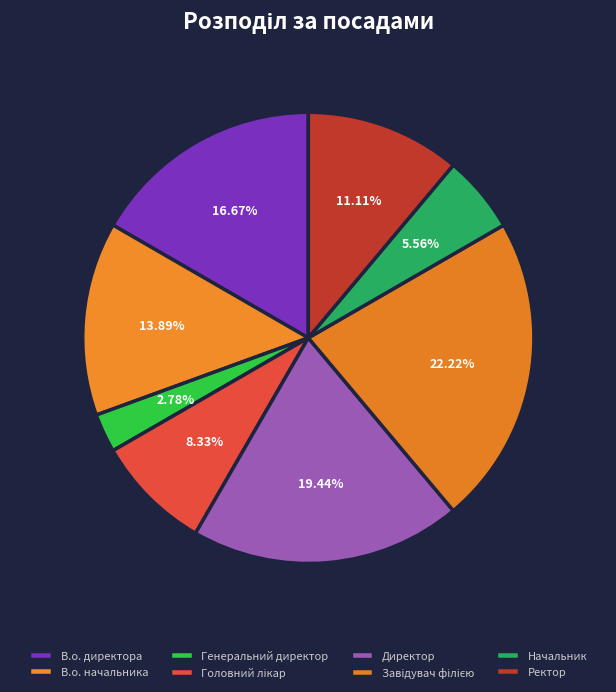

What percentage is the Ректор slice, to the nearest percent?

11%